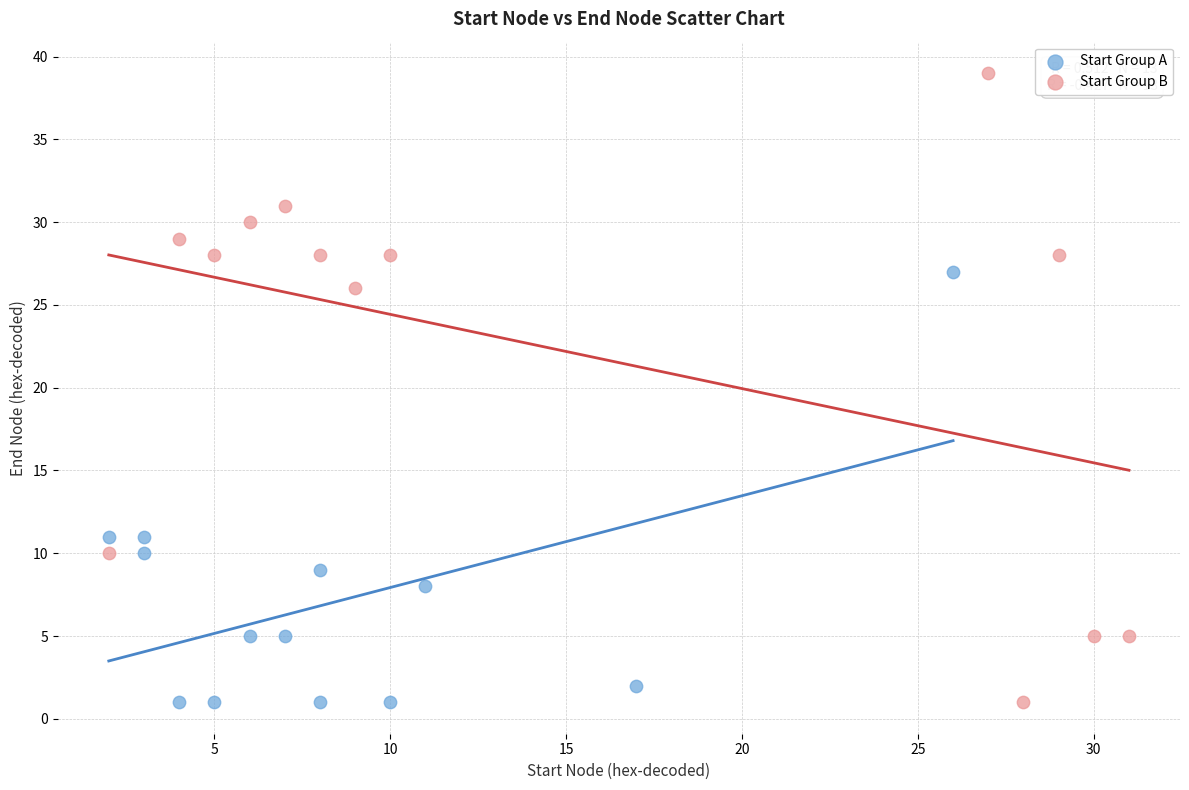

What are all the series names shown in the legend?

Start Group A, Start Group B